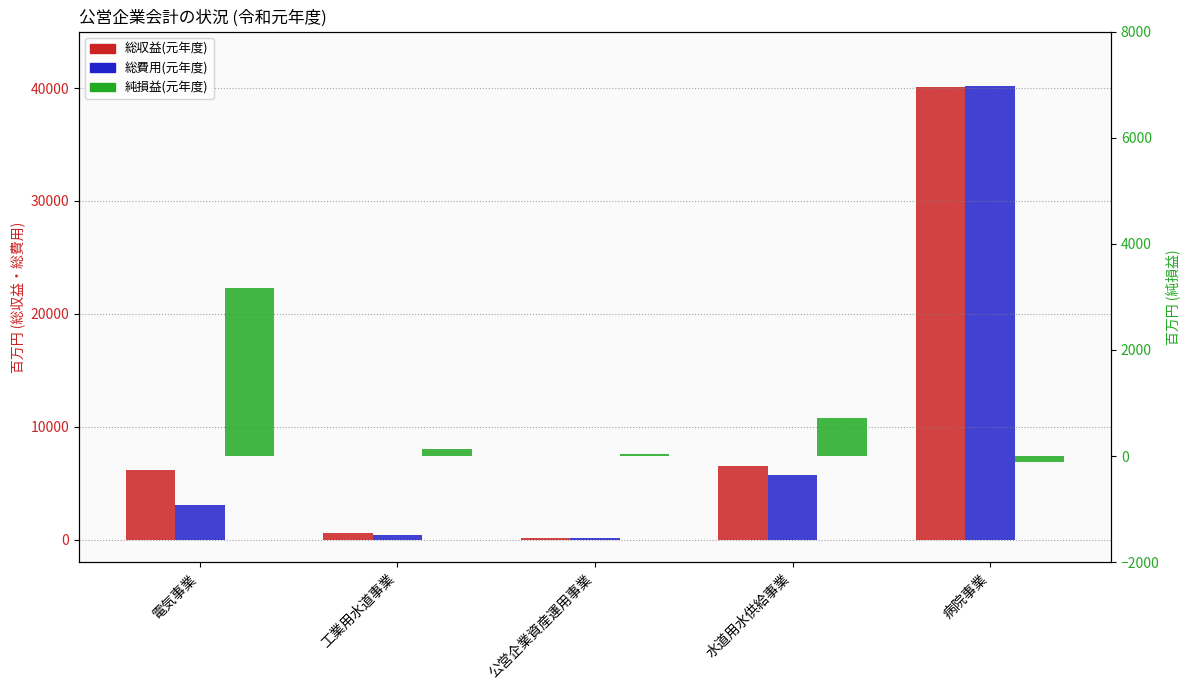

Between 電気事業 and 工業用水道事業, which series saw the biggest shift?

総収益(元年度)